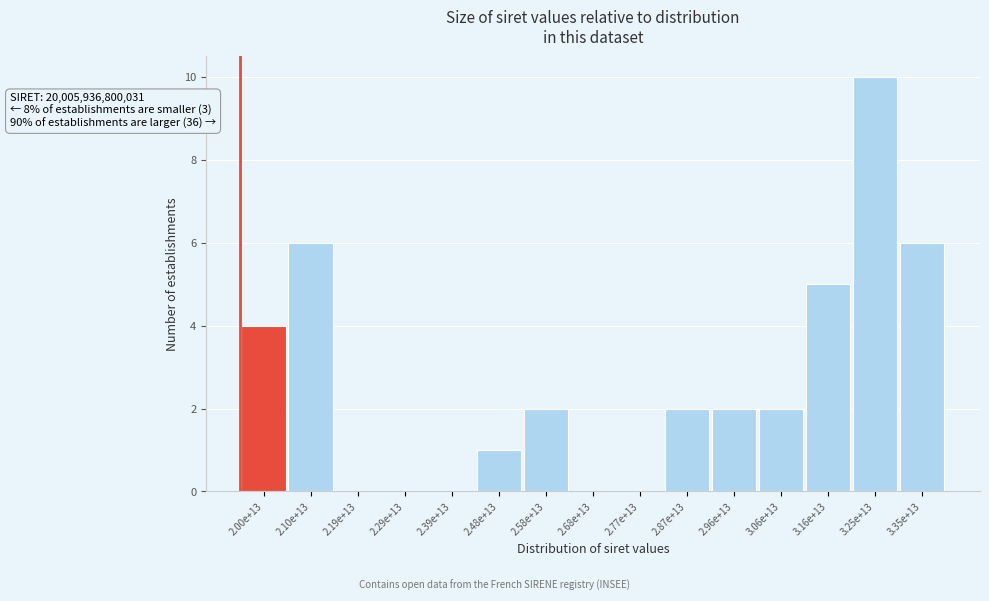

Reading right to left, what are all the values shown in this chart?

3.35e+13=6	3.25e+13=10	3.16e+13=5	3.06e+13=2	2.96e+13=2	2.87e+13=2	2.77e+13=0	2.68e+13=0	2.58e+13=2	2.48e+13=1	2.39e+13=0	2.29e+13=0	2.19e+13=0	2.10e+13=6	2.00e+13=4